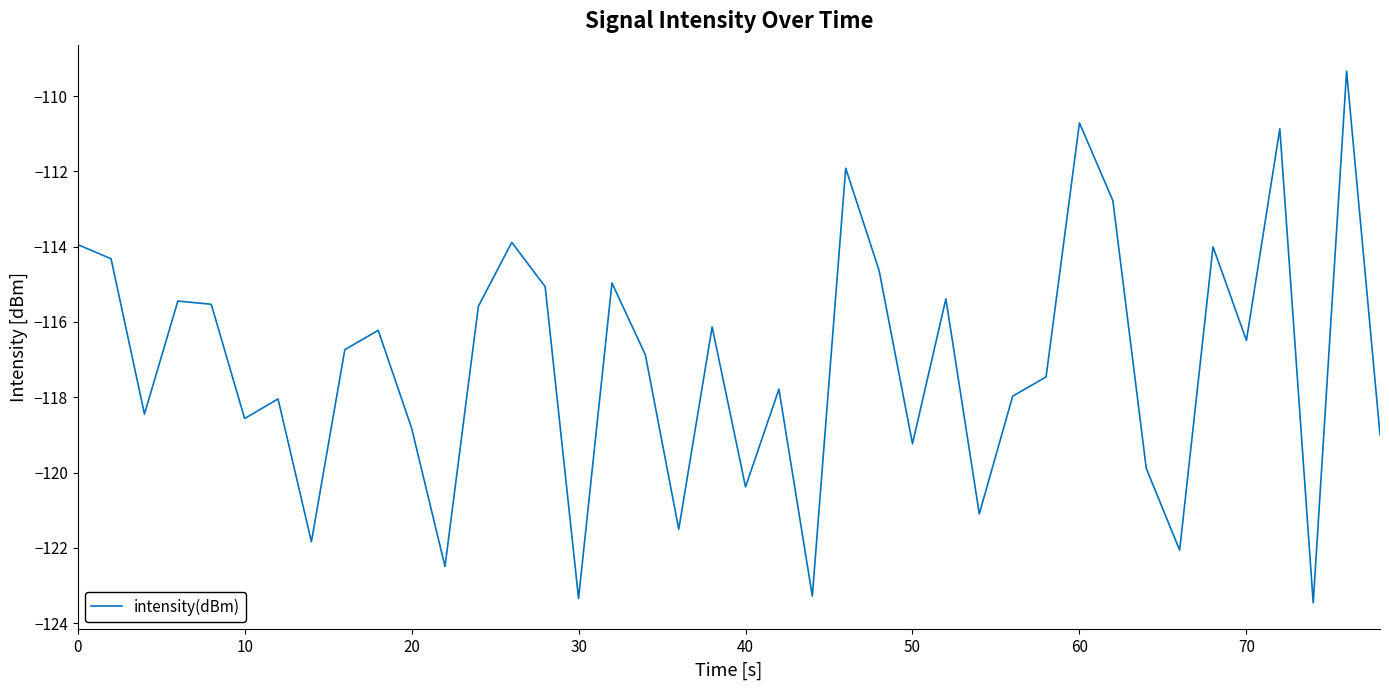

What is the average value?

-117.1